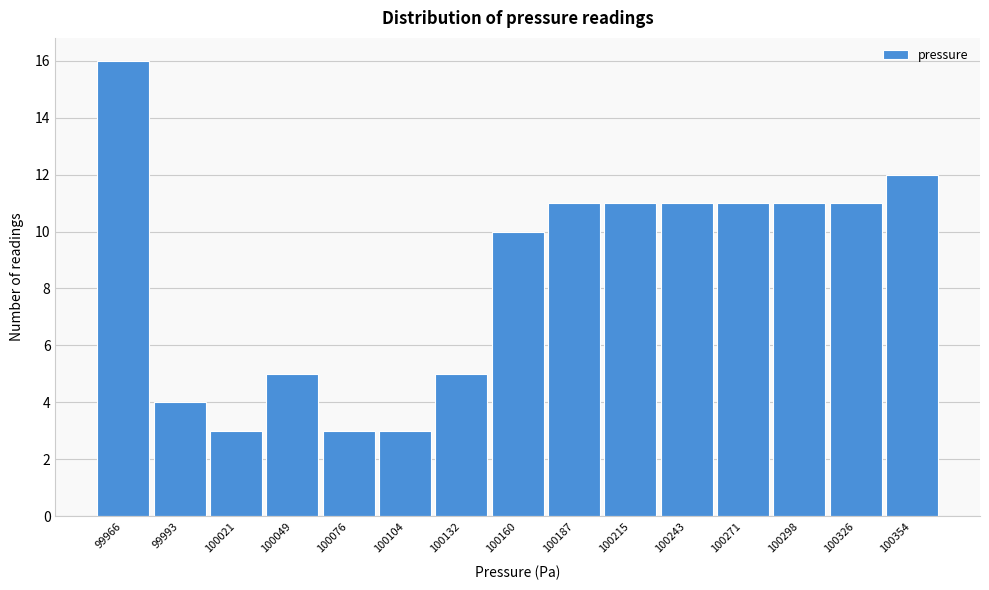

Reading left to right, list all the values displayed in this chart.

99966=16	99993=4	100021=3	100049=5	100076=3	100104=3	100132=5	100160=10	100187=11	100215=11	100243=11	100271=11	100298=11	100326=11	100354=12